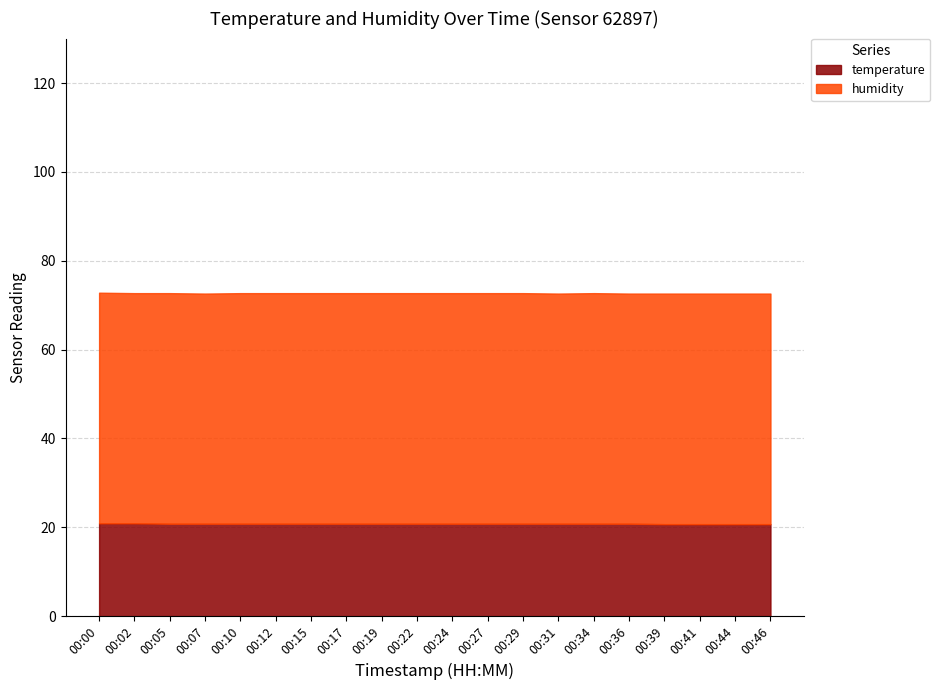

True or false: humidity and temperature cross at least once.

False